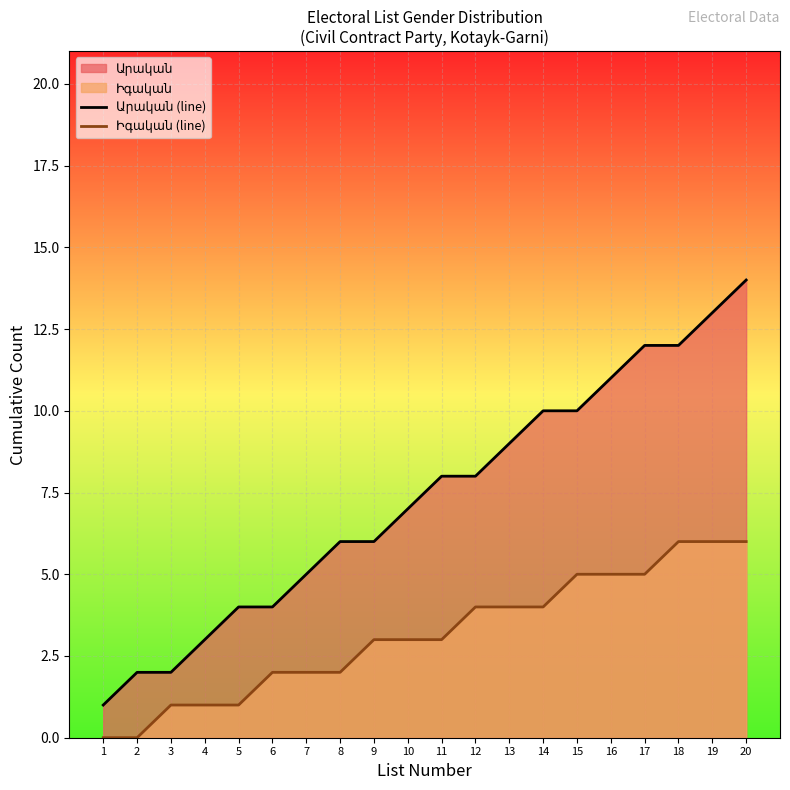

Which series has the widest spread of values?

Արական (line)